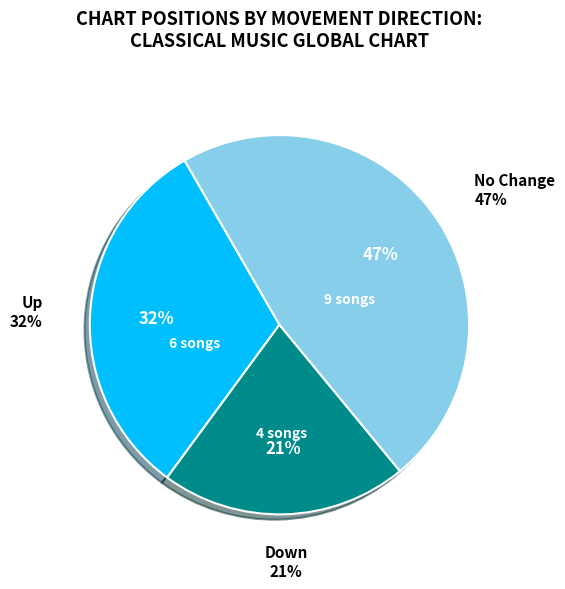

Does up account for over 50% of the chart?

No